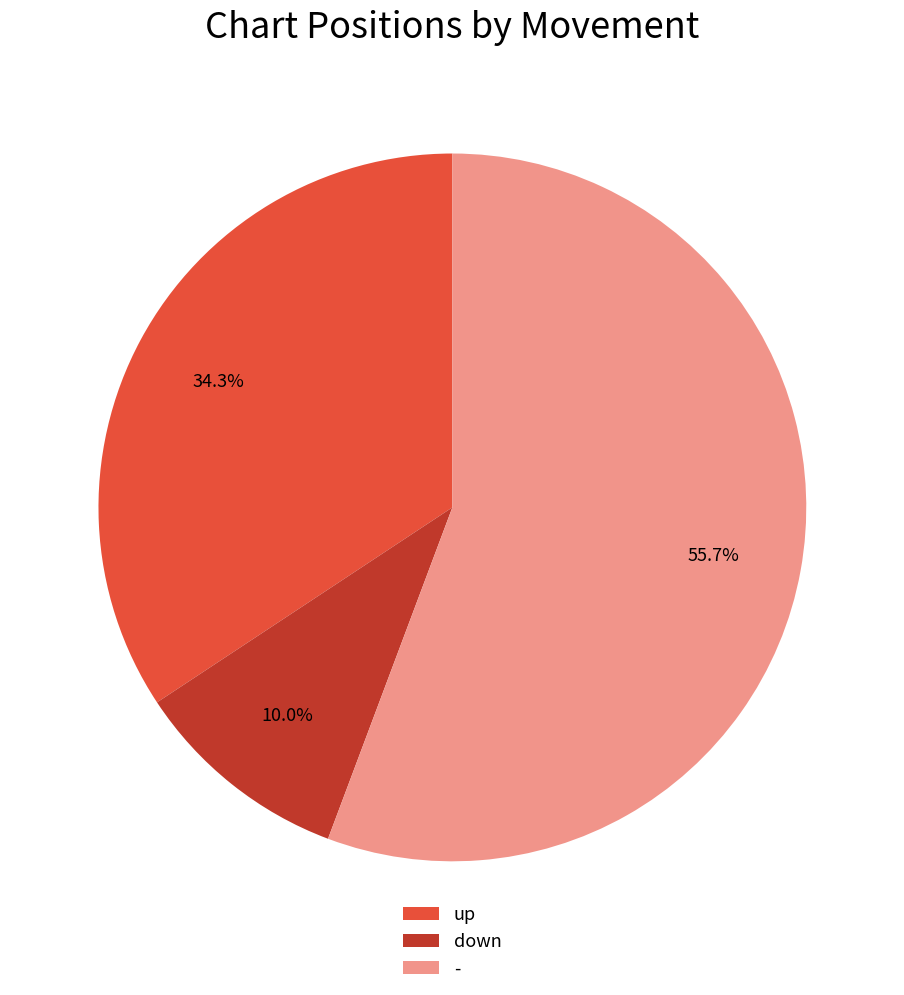

Is it true that up is 46% of the pie?

False